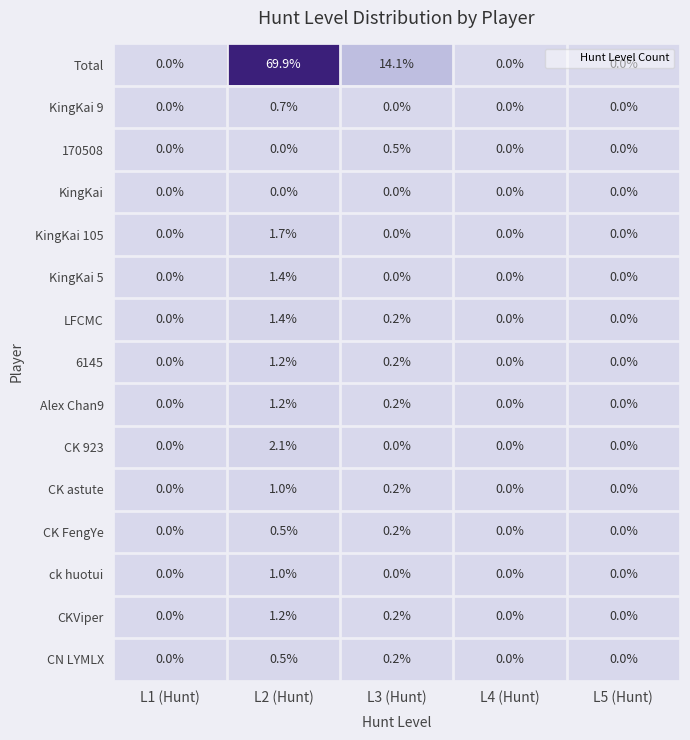

Which series changed the most between L3 (Hunt) and L4 (Hunt)?

Total